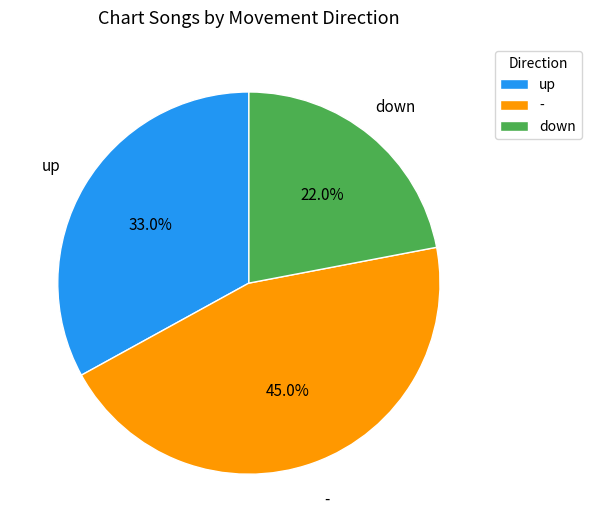

Approximately how many times larger is the value at - compared to down?

2.0